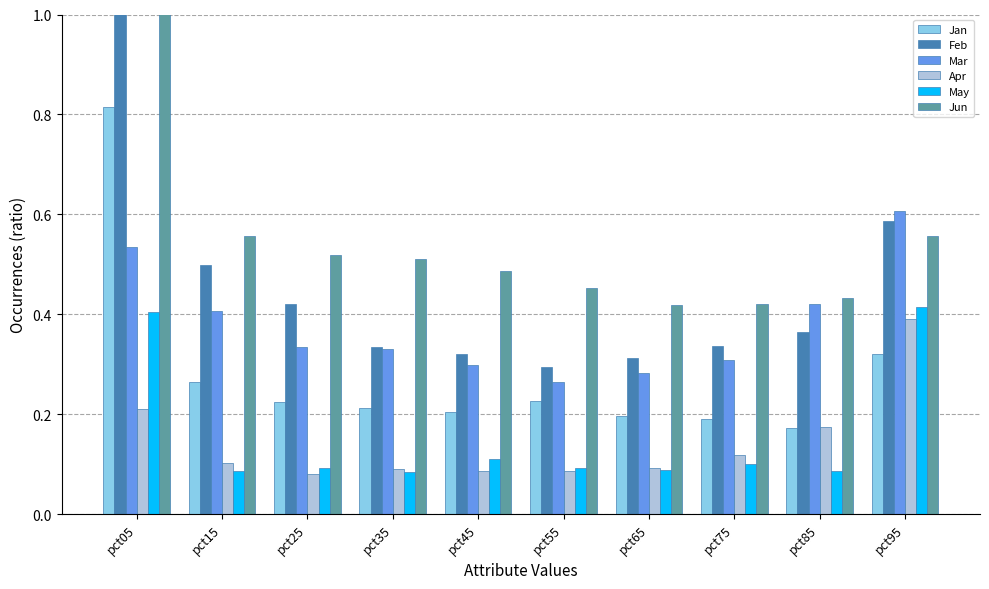

Which category has the lowest value in the Feb series?

pct55